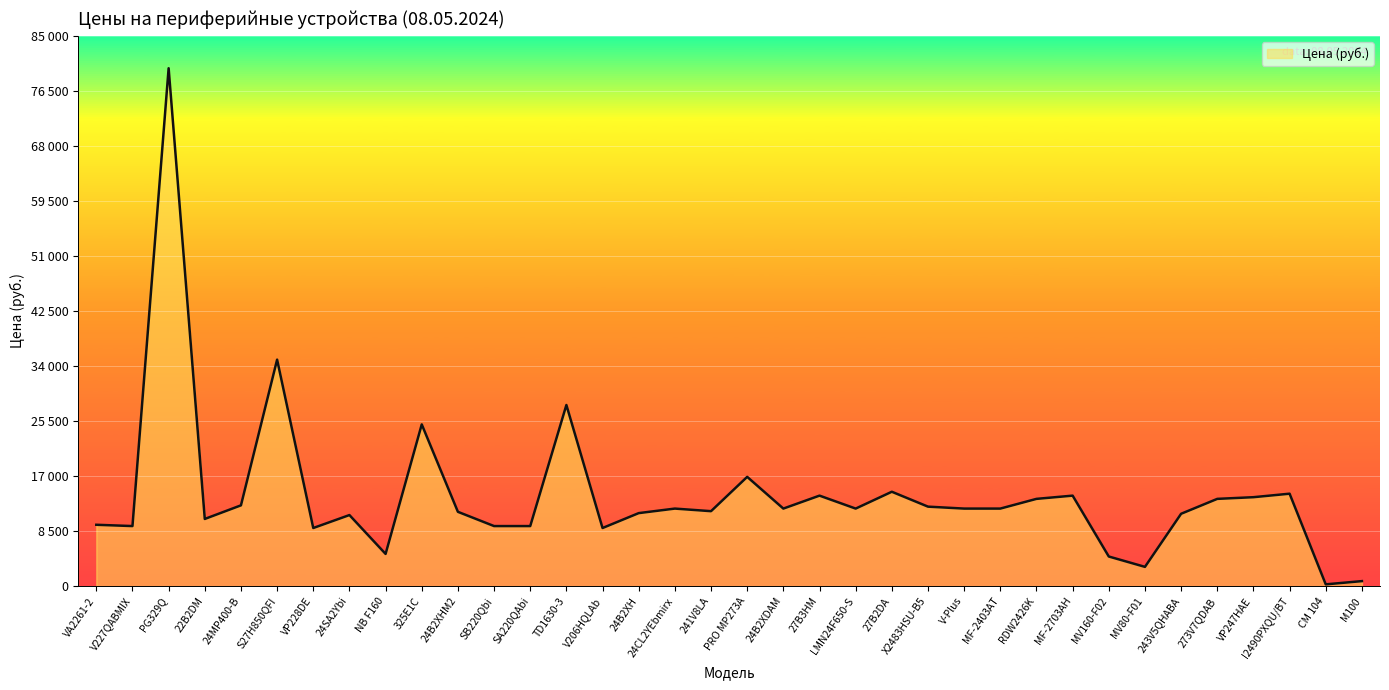

Which has a higher value, PG329Q or VA2261-2?

PG329Q